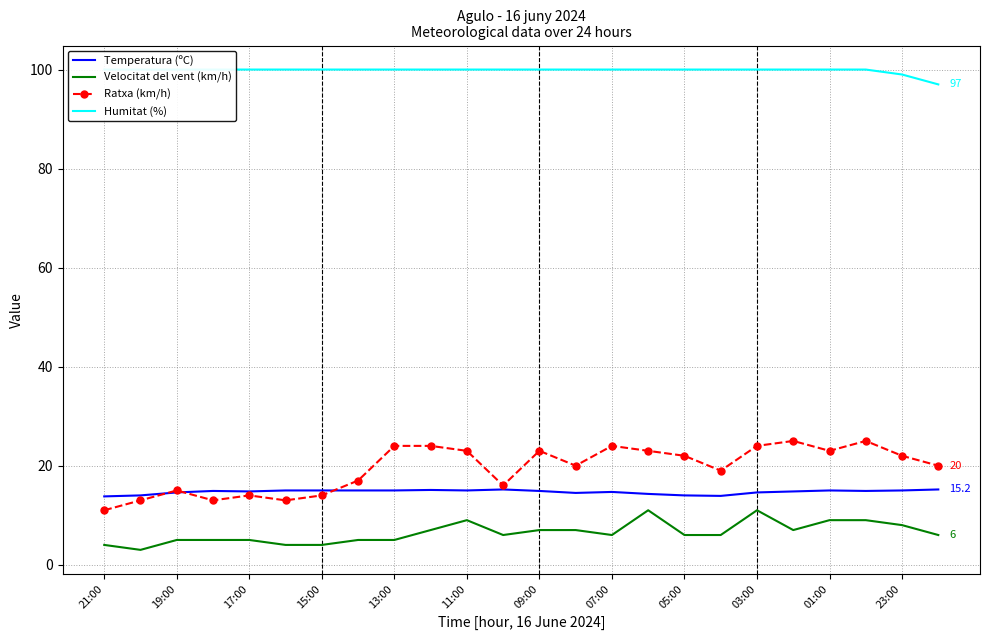

Is the value of Ratxa (km/h) at 07:00 greater than the value of Temperatura (ºC) at 07:00?

Yes